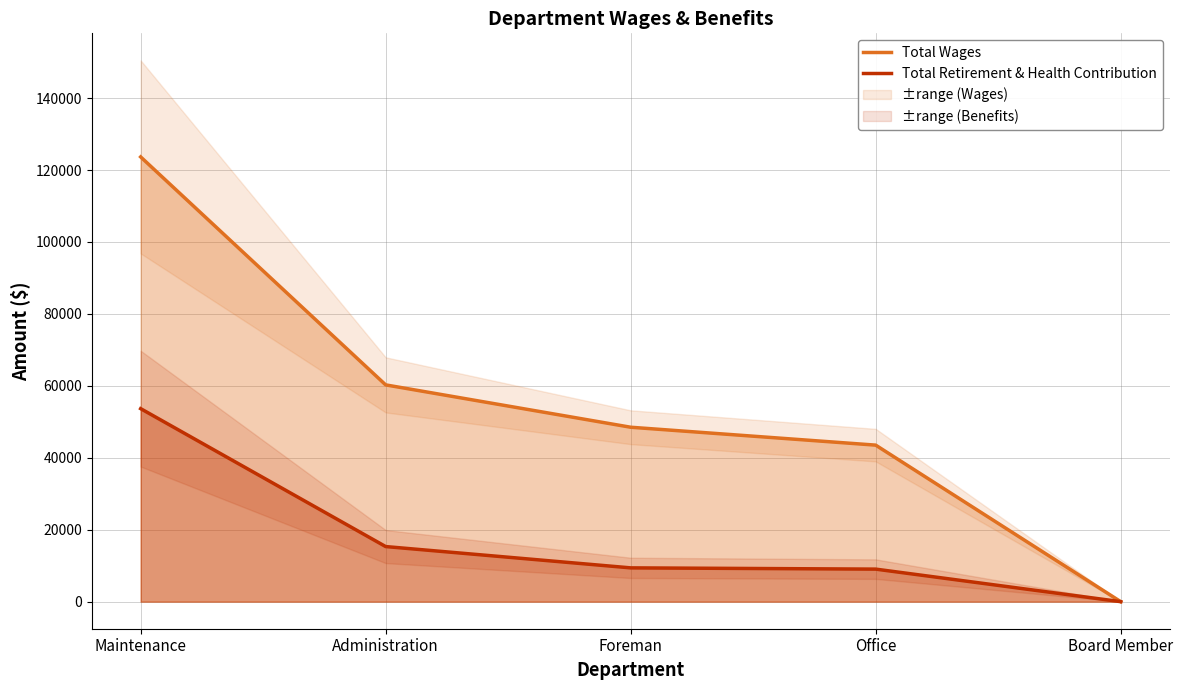

True or false: Total Retirement & Health Contribution and Total Wages cross at least once.

False